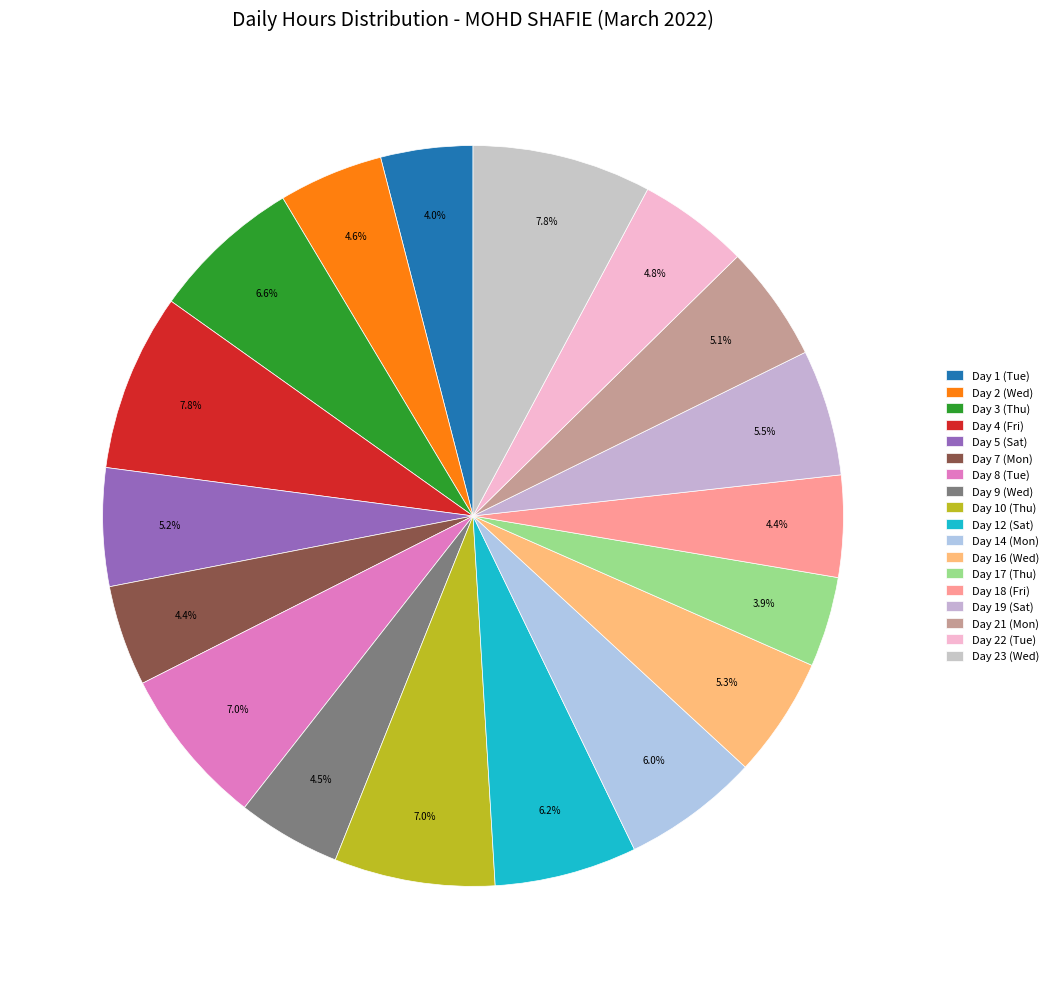

To the nearest percent, what portion does Day 17 (Thu) represent?

4%